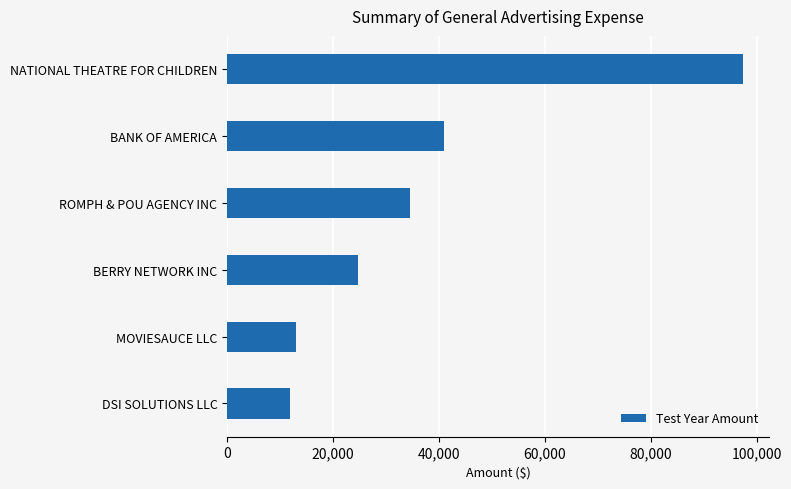

The chart shows a value of 34625.9 at ROMPH & POU AGENCY INC. True or false?

True